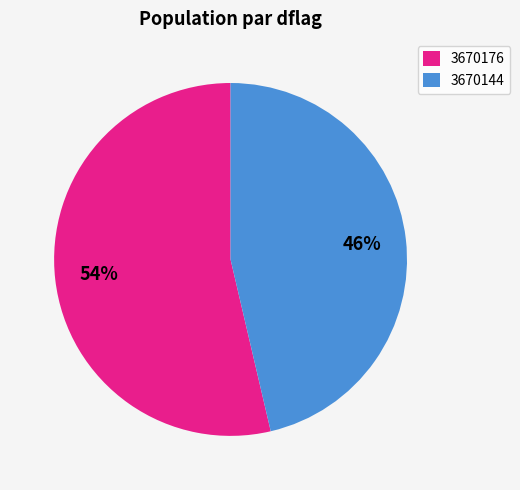

Which has a higher value, 3670144 or 3670176?

3670176